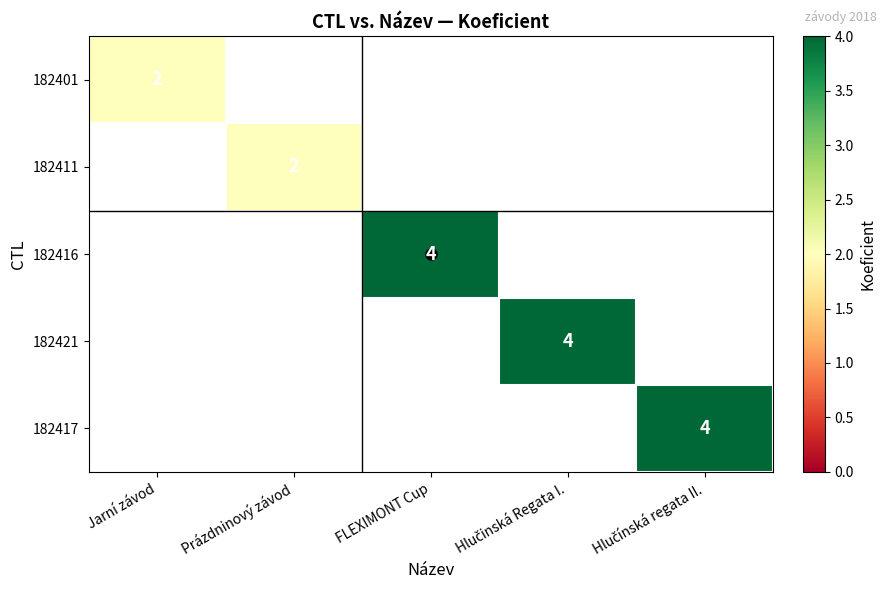

The value of 182416 at FLEXIMONT Cup is 4. True or false?

True